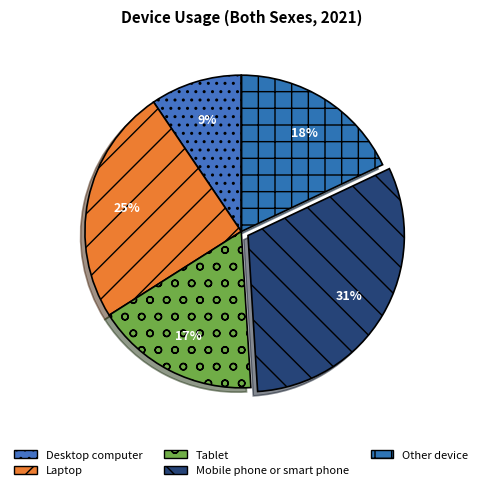

How many segments does this pie chart have?

5